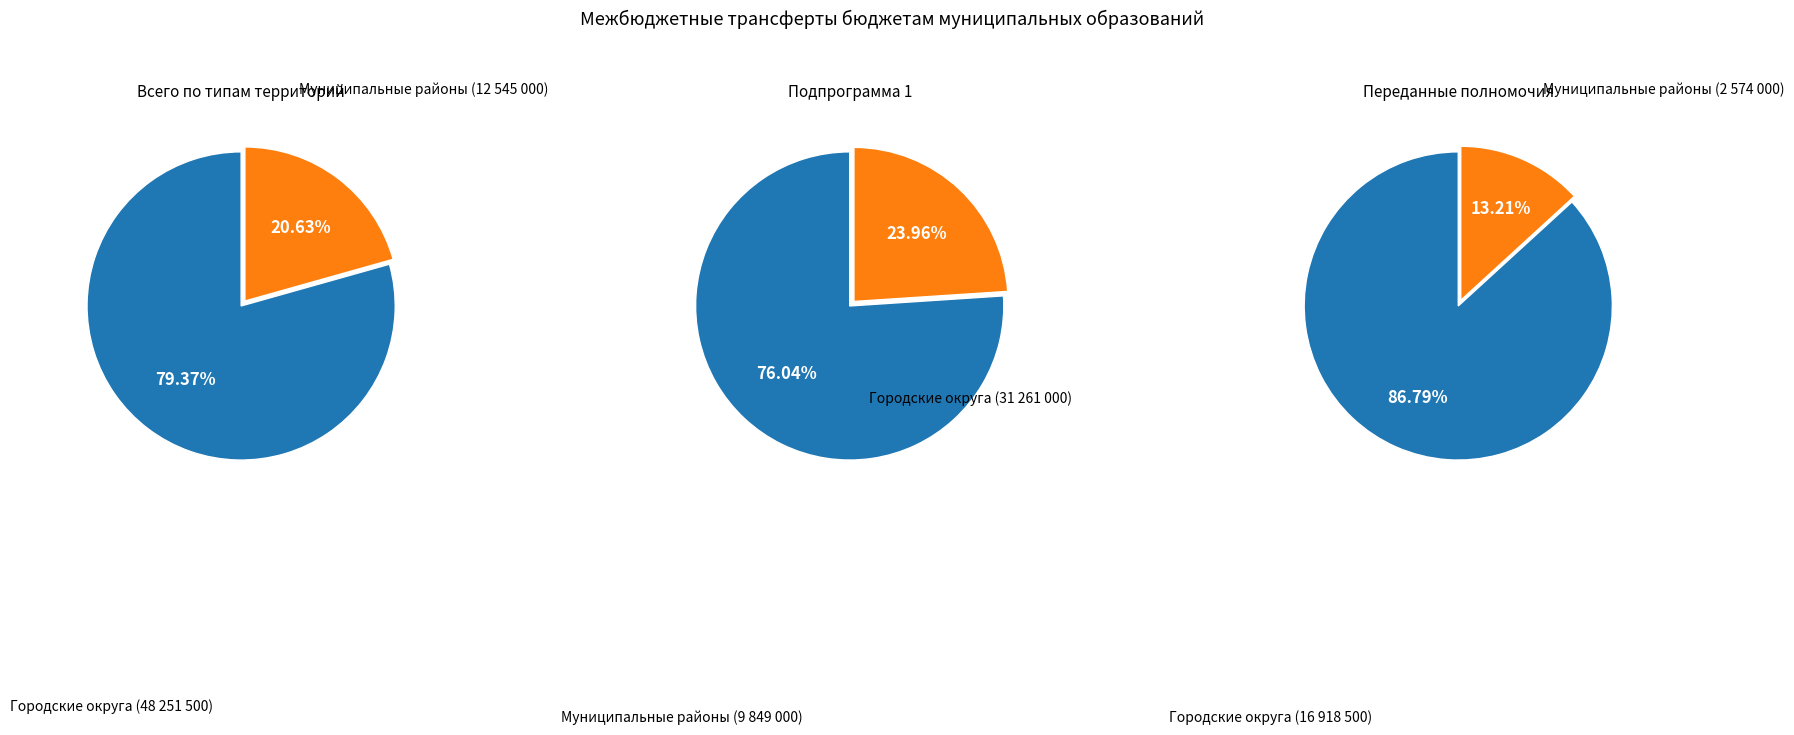

To the nearest percent, what is the average slice percentage?

50%